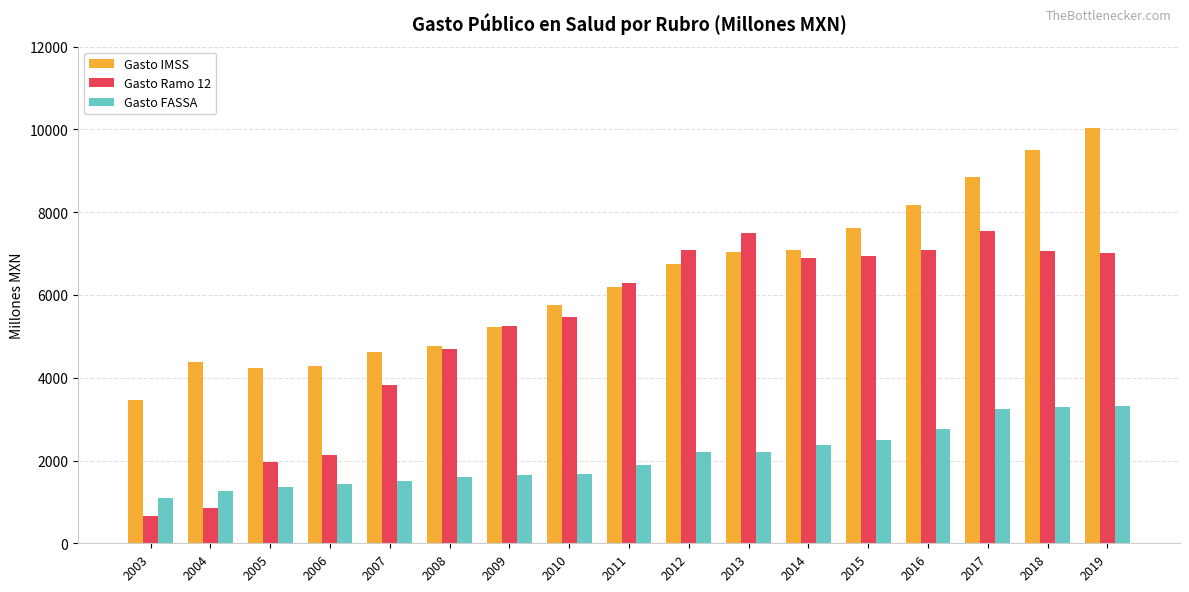

Which category has the lowest value across all series?

2003